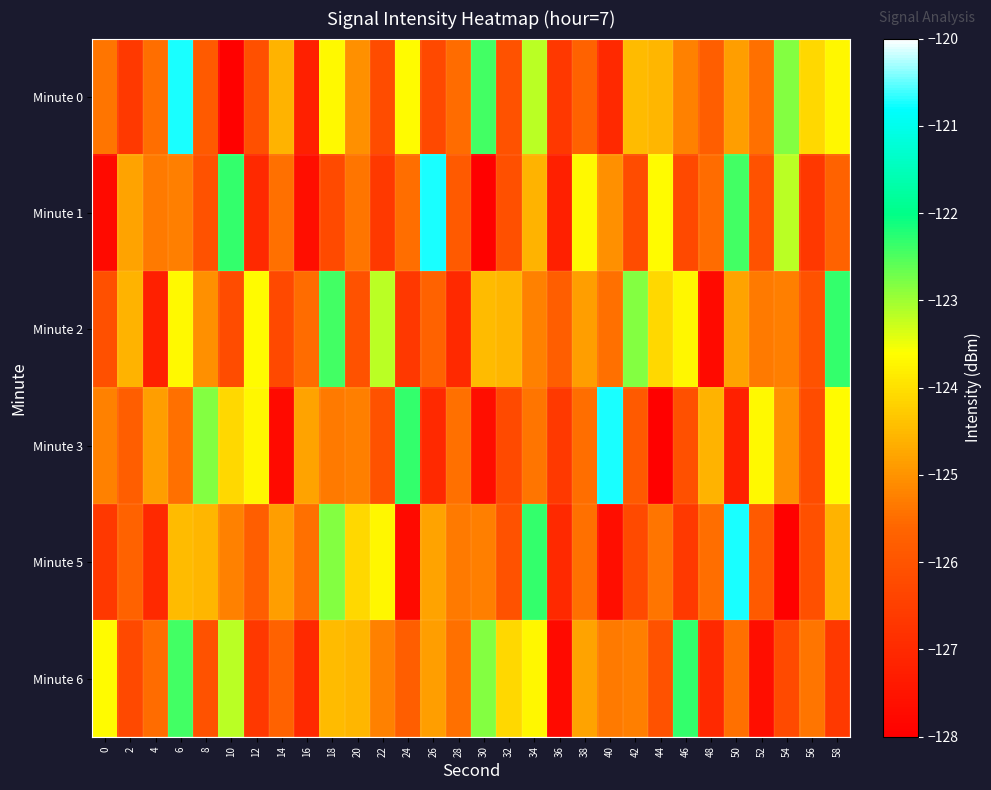

Which series has the largest total across all categories?

Minute 2